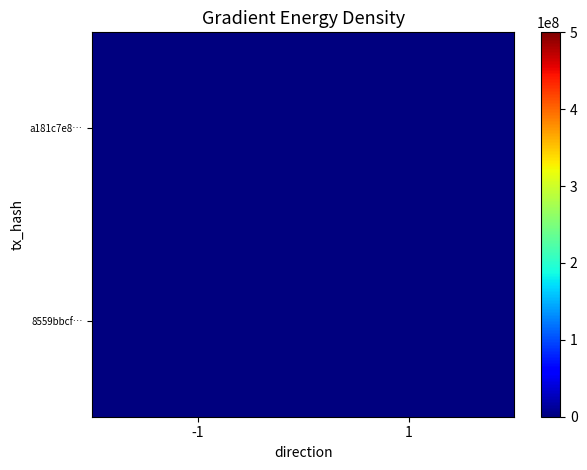

Rank the series at -1 from lowest to highest value.

8559bbcf…, a181c7e8…